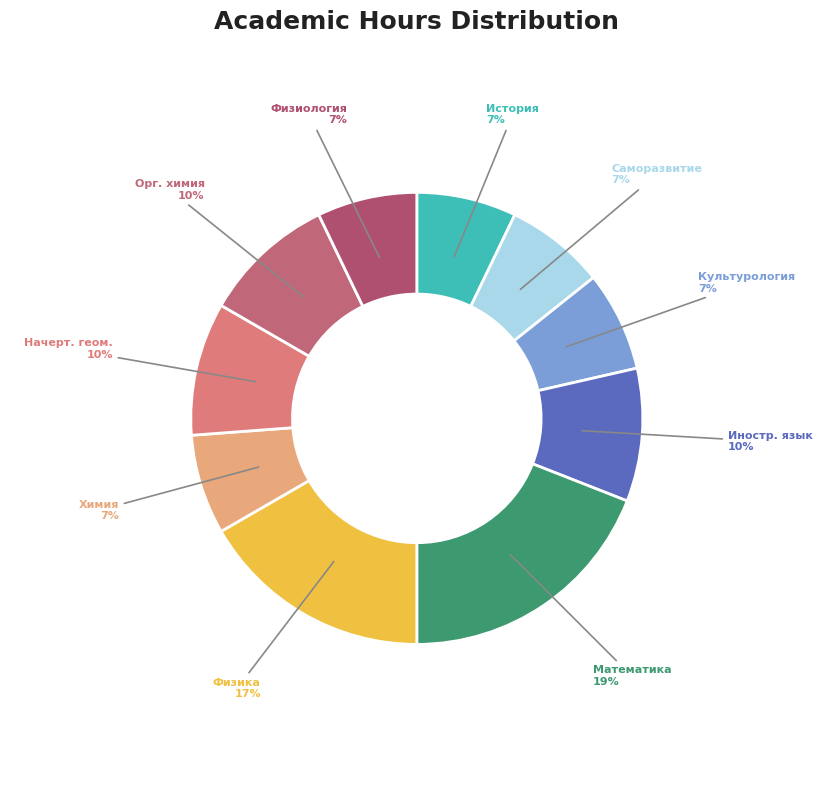

Rank the categories by value from lowest to highest.

История (История России), Личностно-профессиональное саморазвитие, Культурология, Химия, Физиология человека, Иностранный язык, Начертательная геометрия, Органическая химия, Физика, Математика